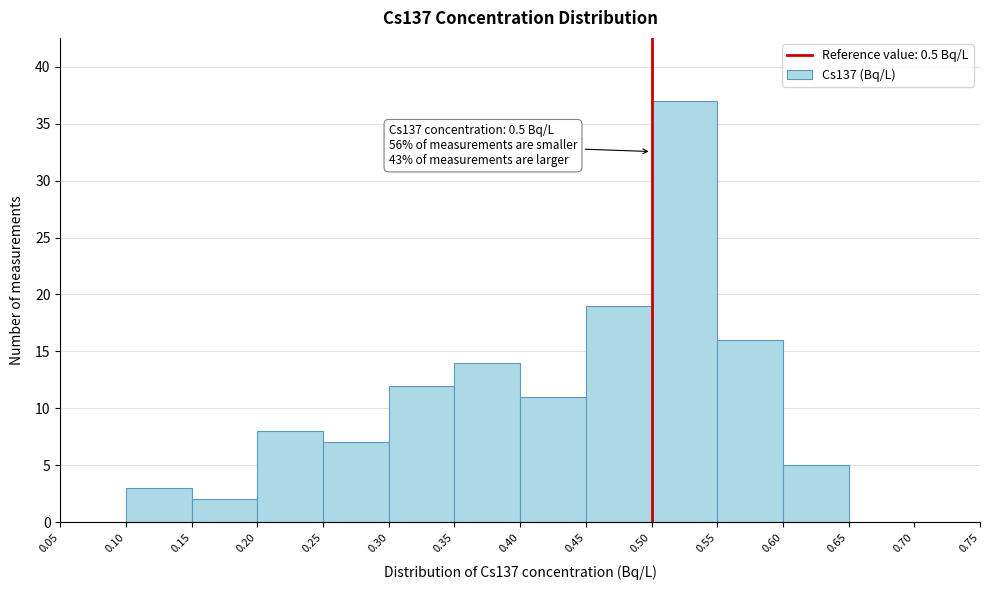

Which range on the x-axis has the tallest bar?

0.50 to 0.55